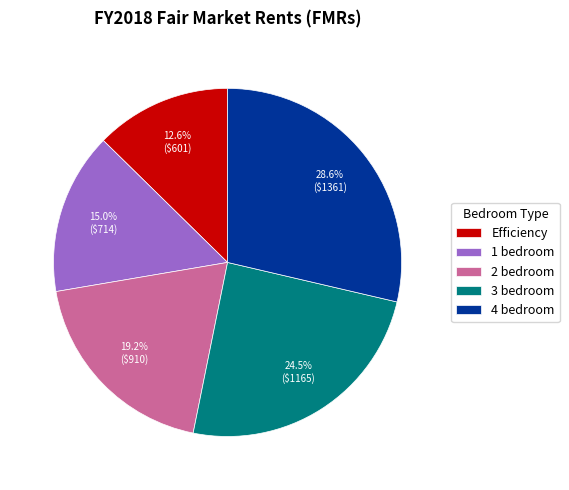

To the nearest percent, what percentage of the pie is Efficiency?

13%